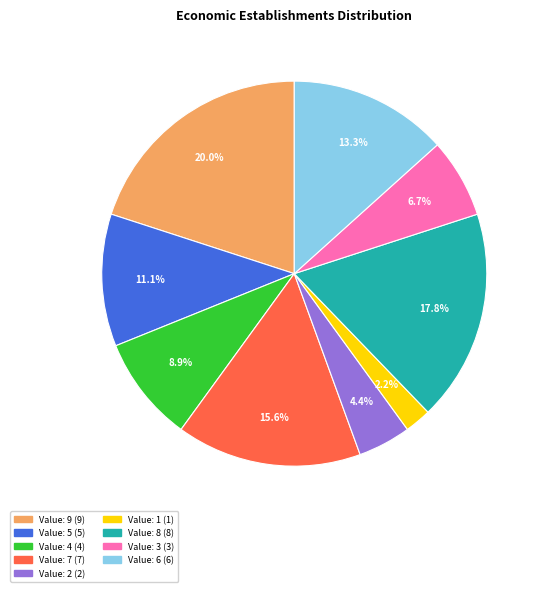

Does any single category account for the majority?

No